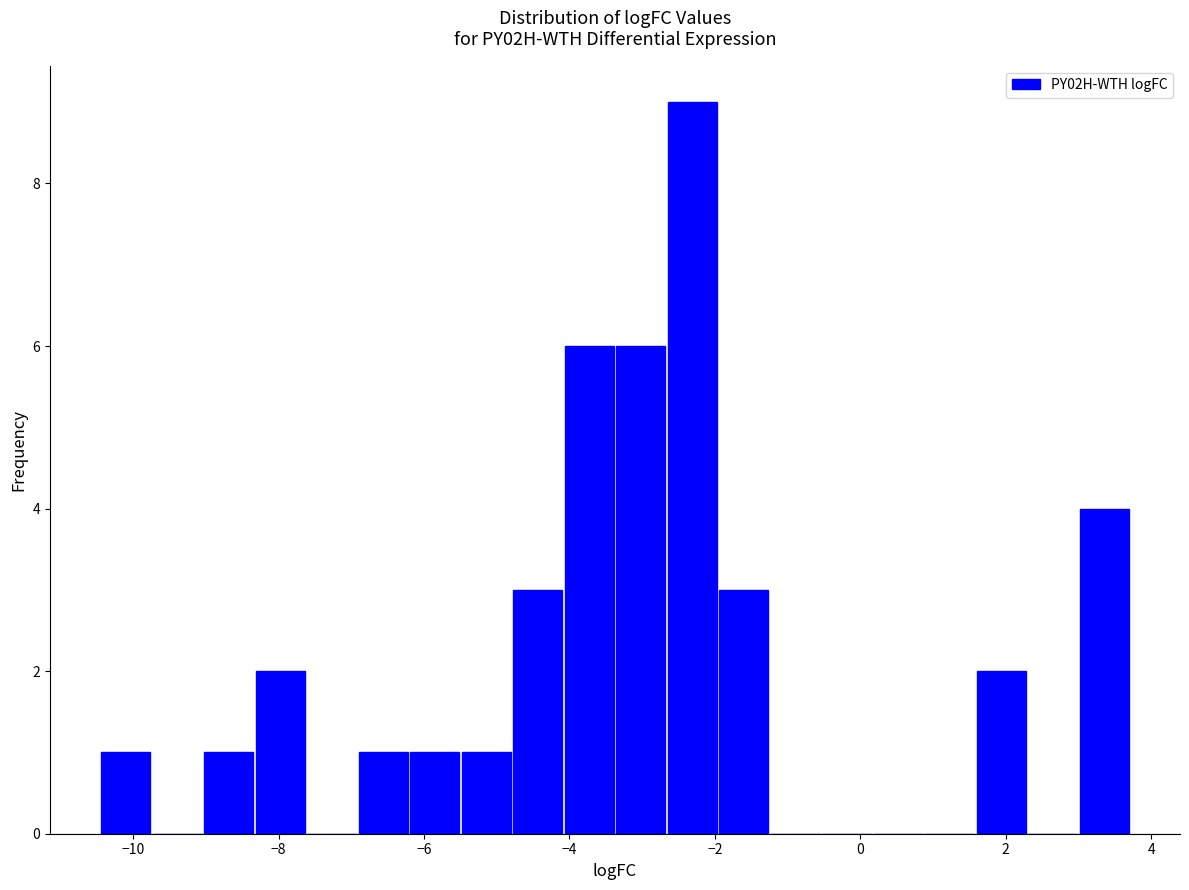

Read against the x-axis, roughly where is the centre of the tallest bar?

-2.4